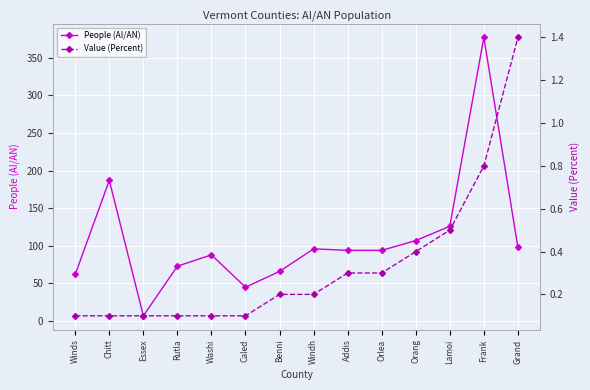

How many lines are shown in the chart?

2